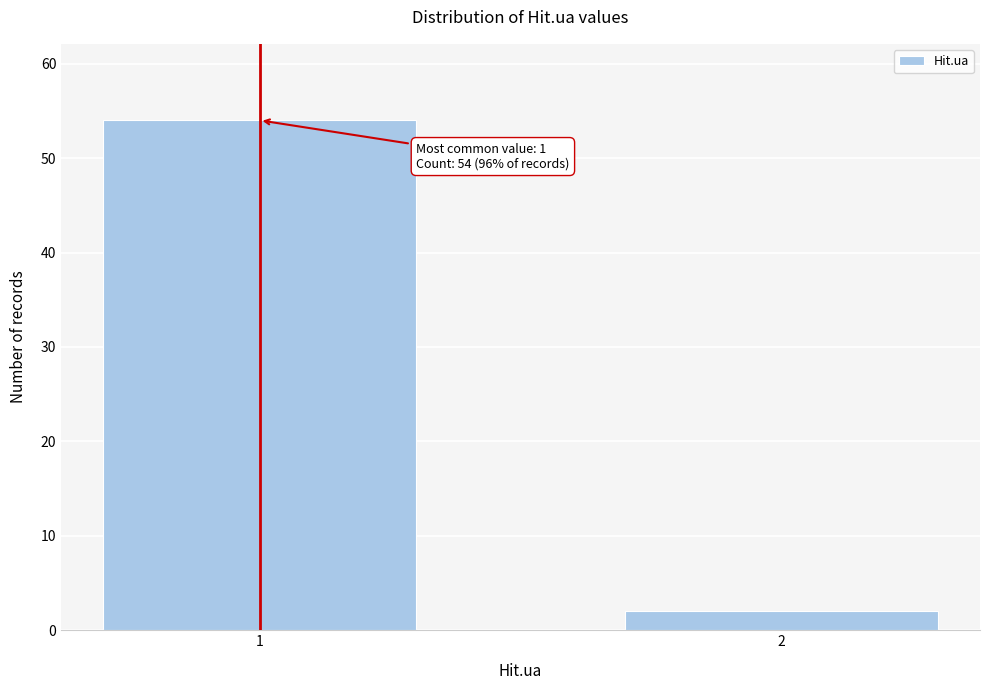

Reading left to right, list all the values displayed in this chart.

1=54	2=2